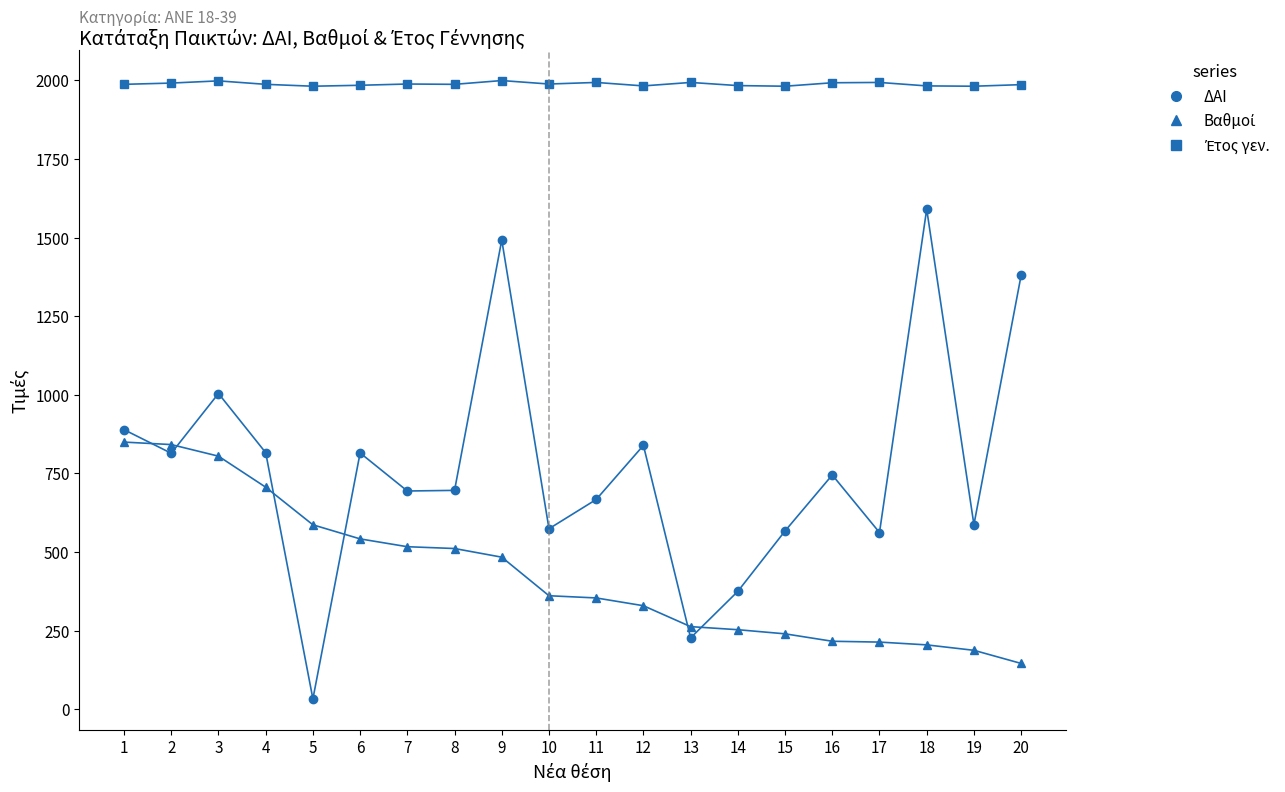

What value does the ΔΑΙ series have at 1?

889.0